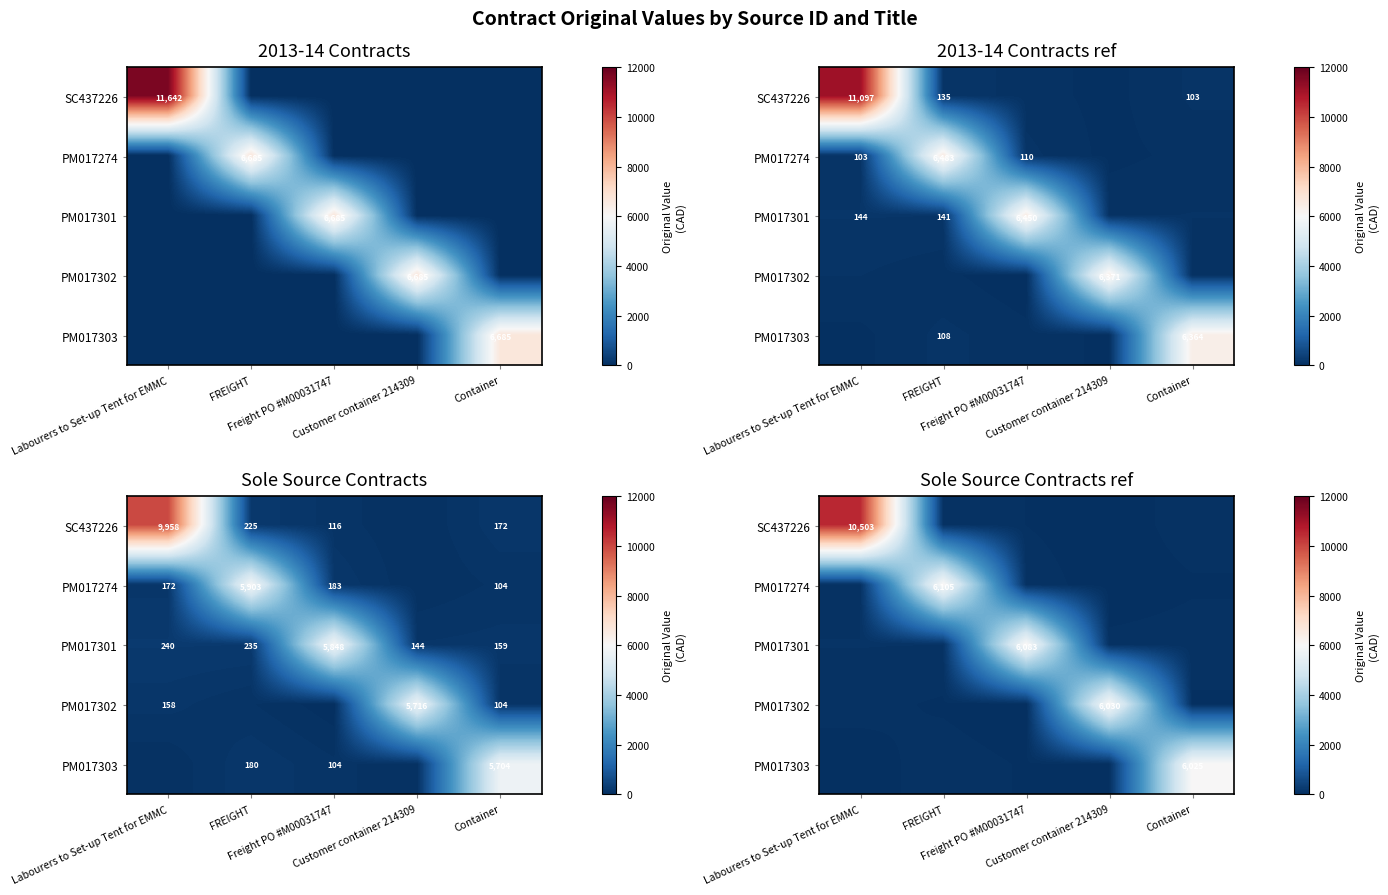

List the labels in order of SC437226 value, smallest first.

Customer container 214309, Freight PO #M00031747, Container, FREIGHT, Labourers to Set-up Tent for EMMC